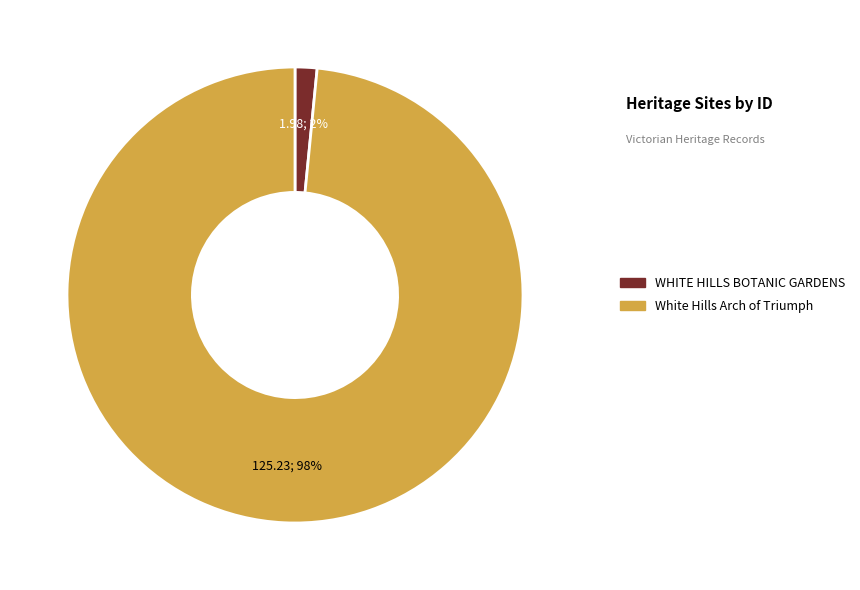

To the nearest percent, what is the combined percentage of WHITE HILLS BOTANIC GARDENS and White Hills Arch of Triumph?

100%